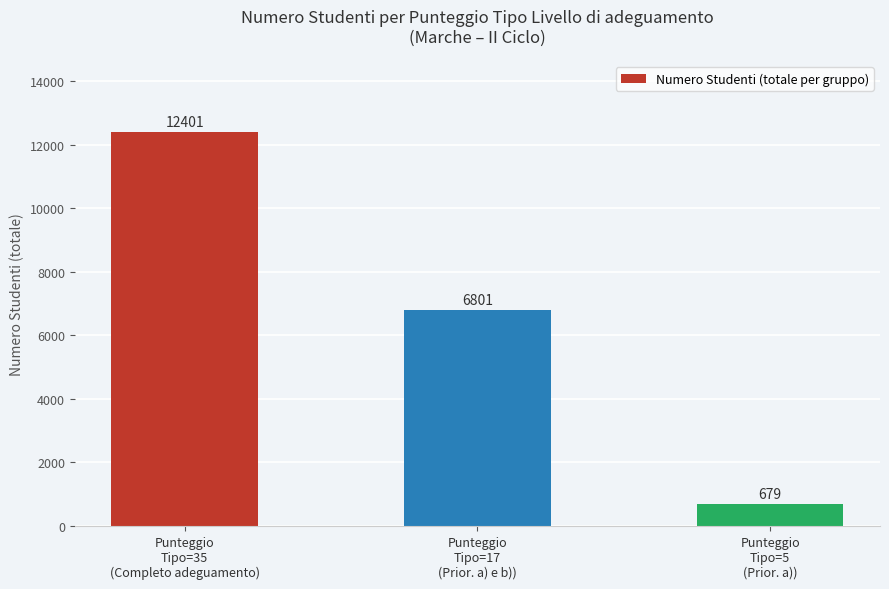

What is the average value?

6627